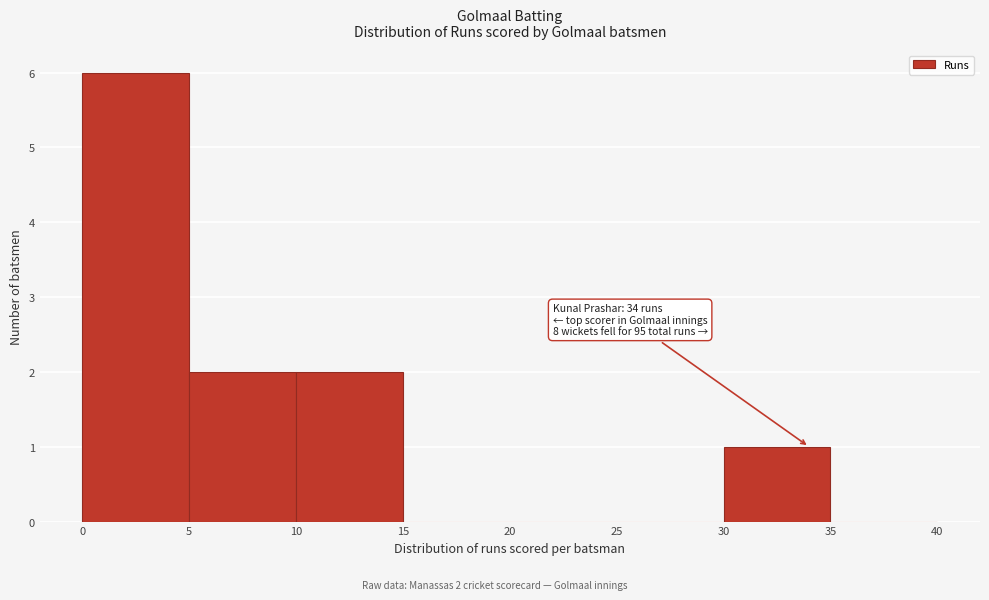

Over which range of the x-axis is the bar tallest?

0 to 5